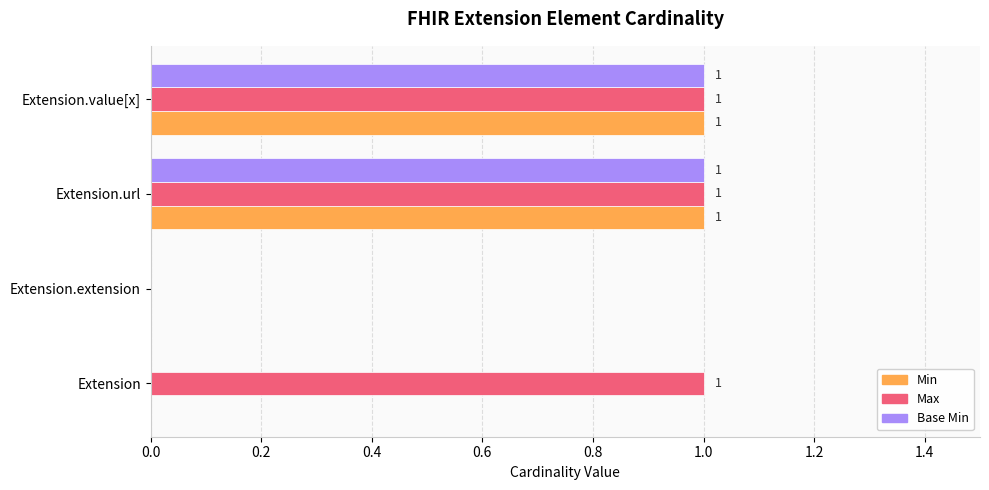

What is the sum of all Max values?

3